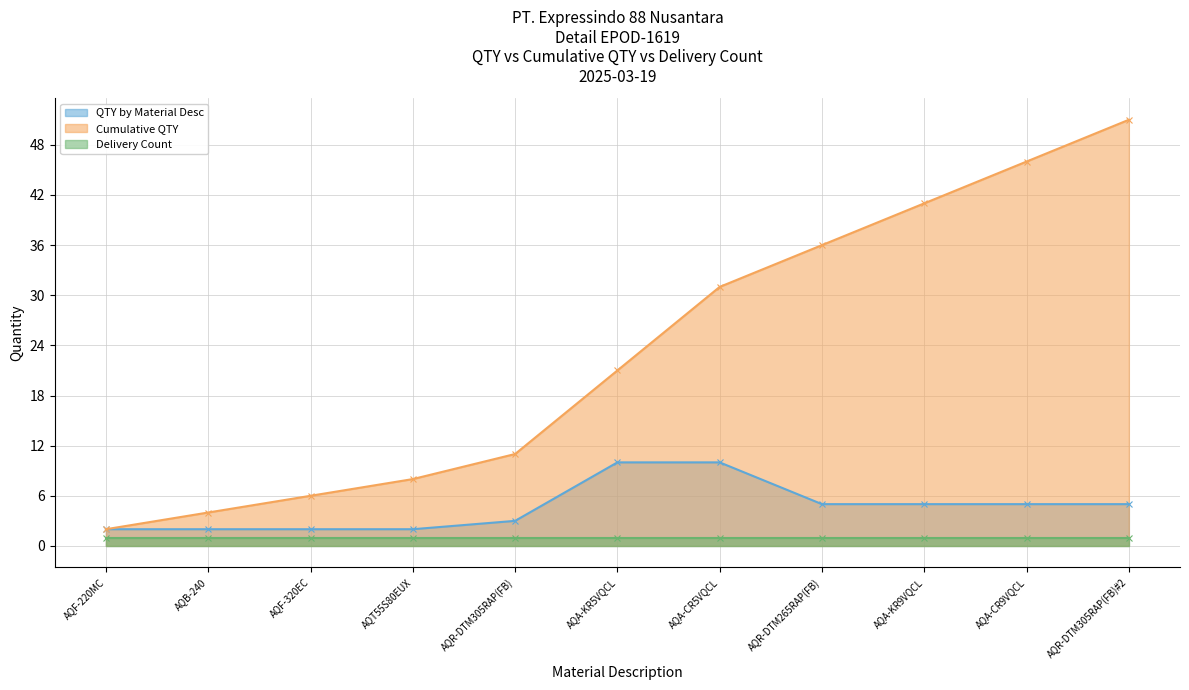

Rank the series by their maximum value, from lowest to highest.

Delivery Count (line), QTY by Material Desc (line), Cumulative QTY (line)